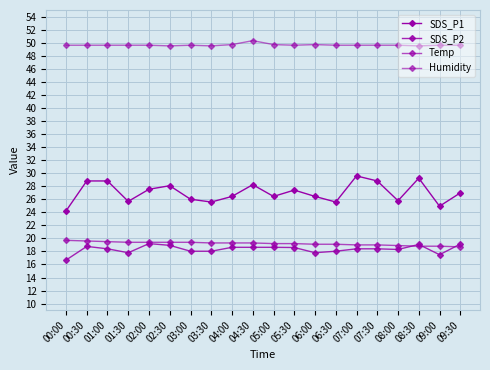

Is this an area chart (filled region under the line)?

No